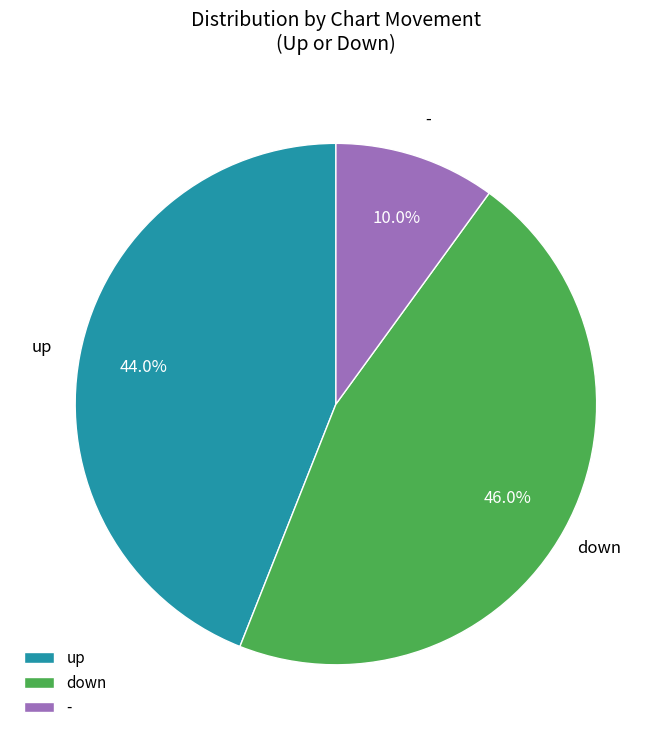

Is there any slice that represents more than half of the pie?

No